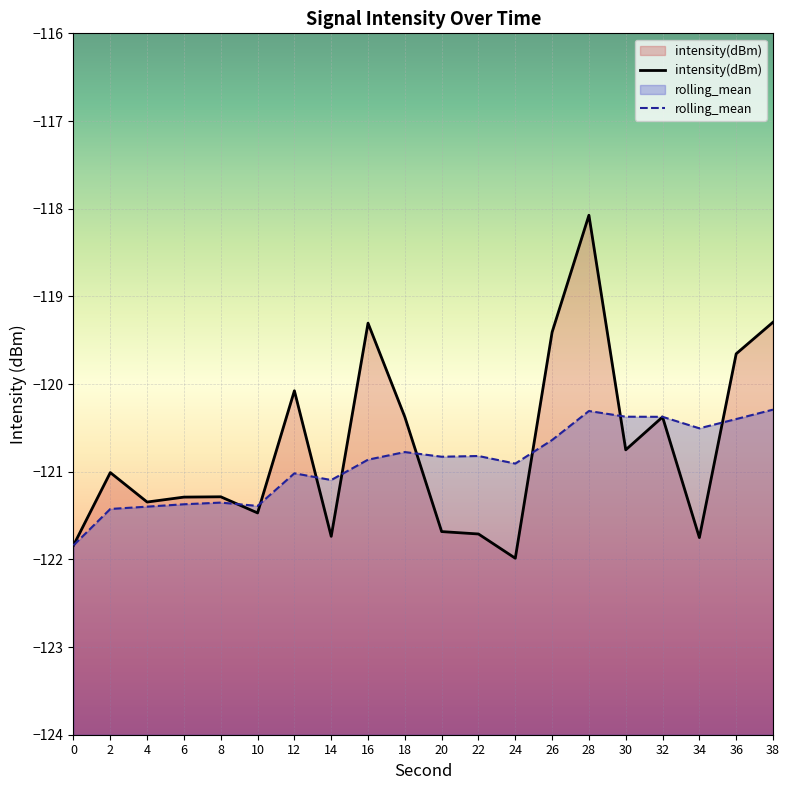

Is the value of intensity(dBm) at 6 greater than the value of rolling_mean at 22?

No